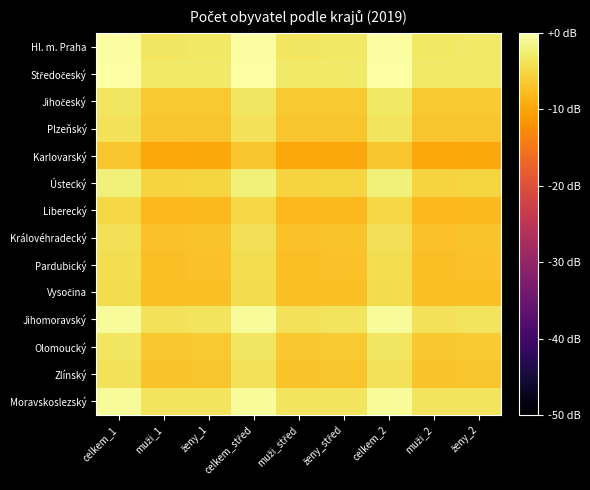

What is the spread (max minus min) of values at ženy_2?

6.7